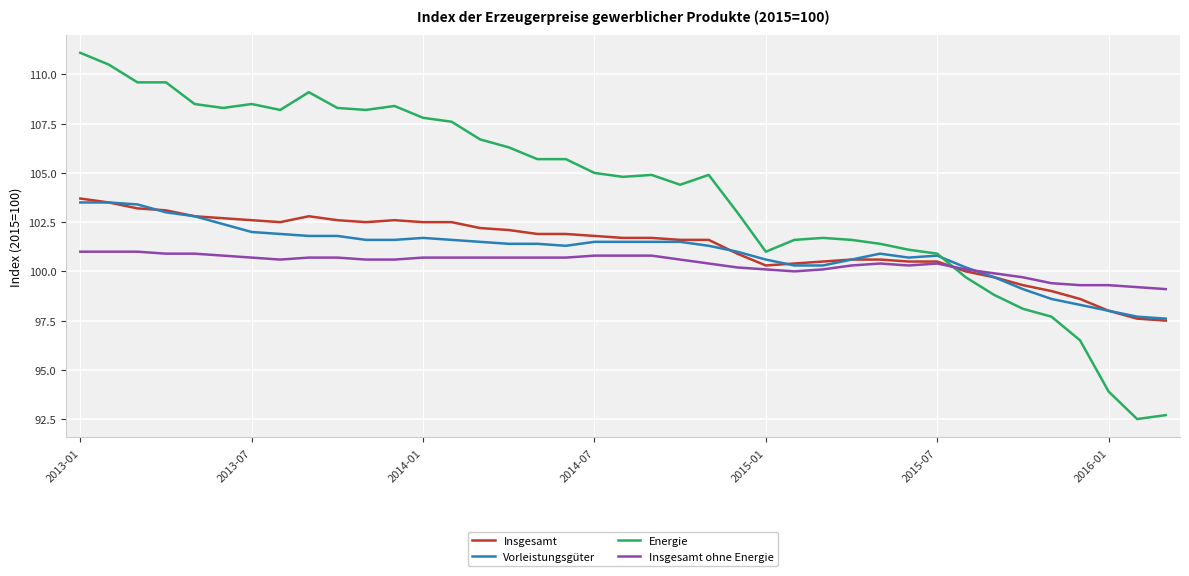

Which series has the widest spread of values?

Energie